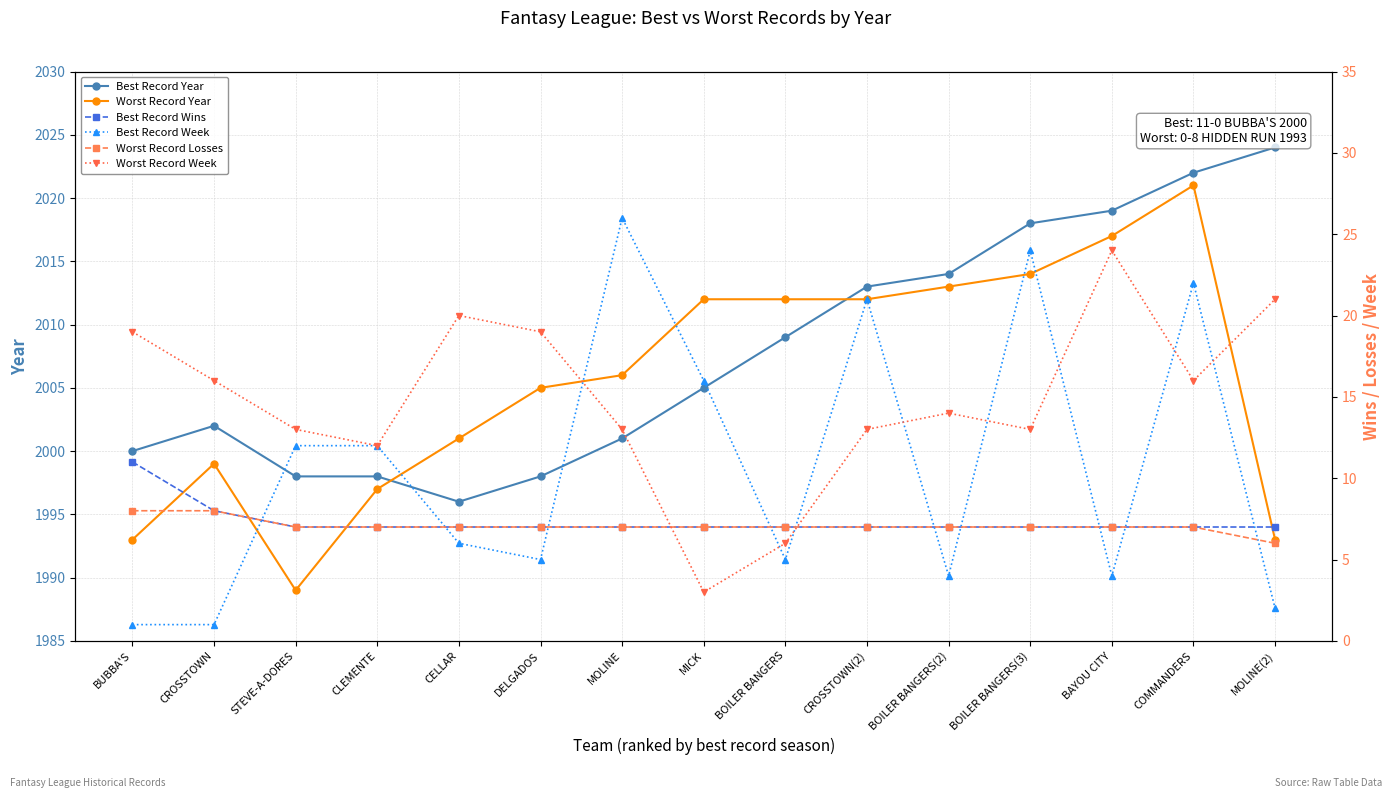

How many data points does each series have?

15